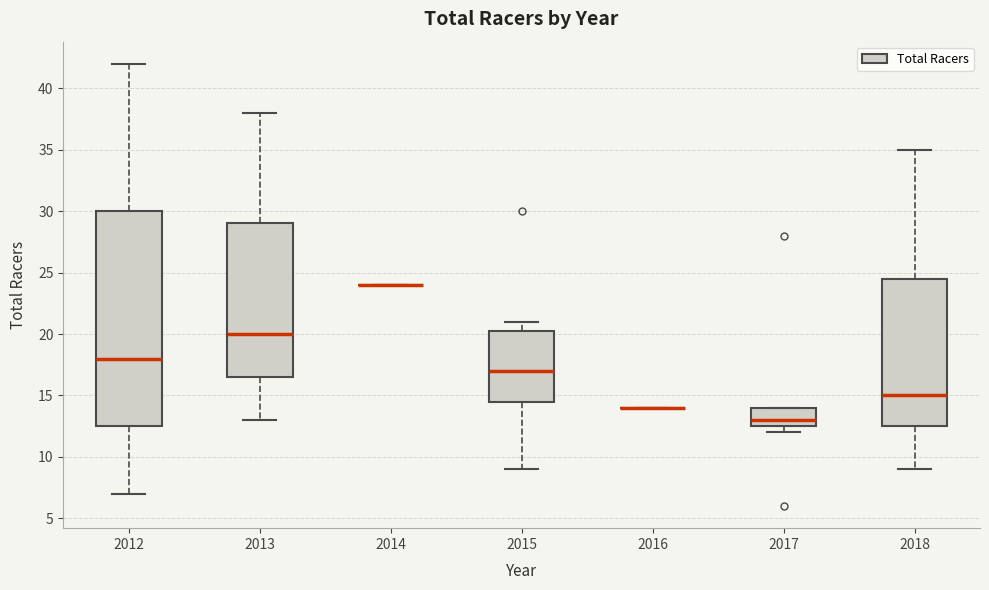

Comparing the boxes themselves (not the whiskers), which one is the tallest?

2012